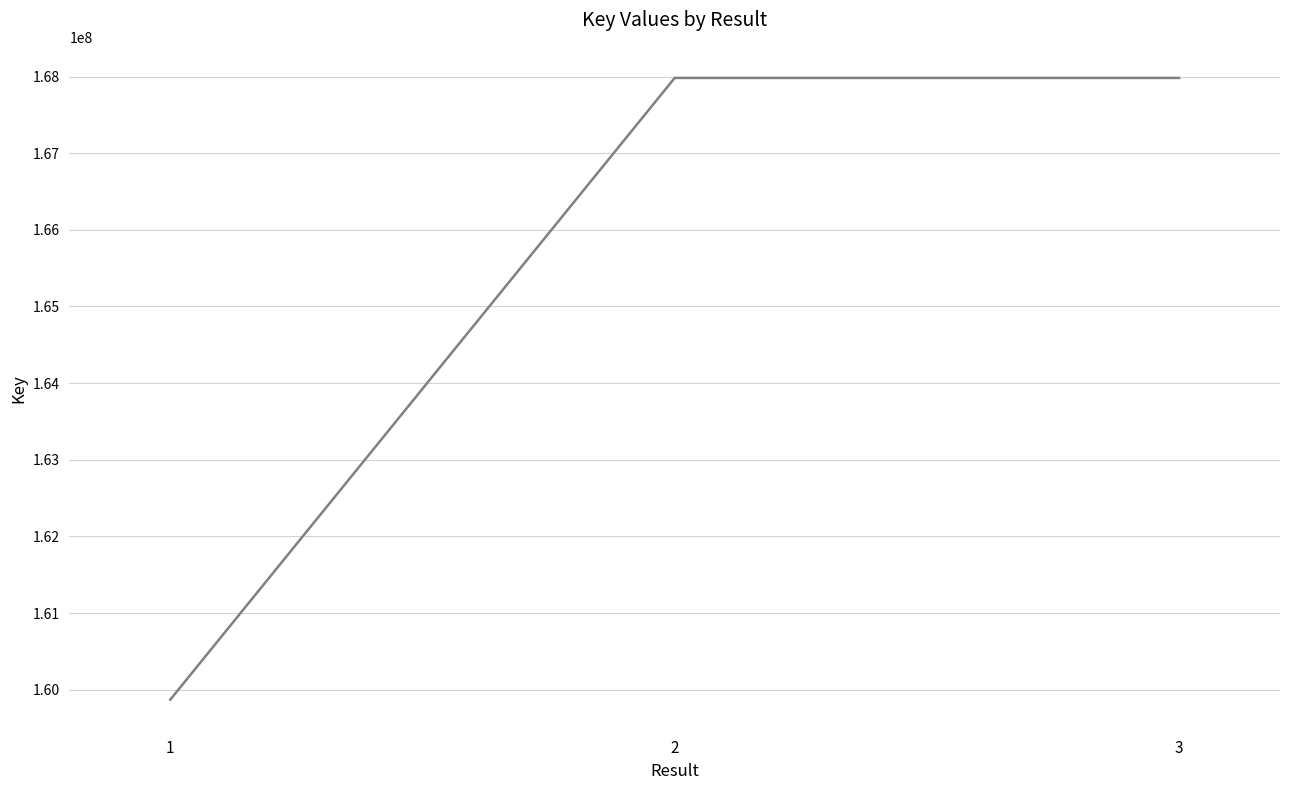

What is the change in value from 1 to 3?

+8111623